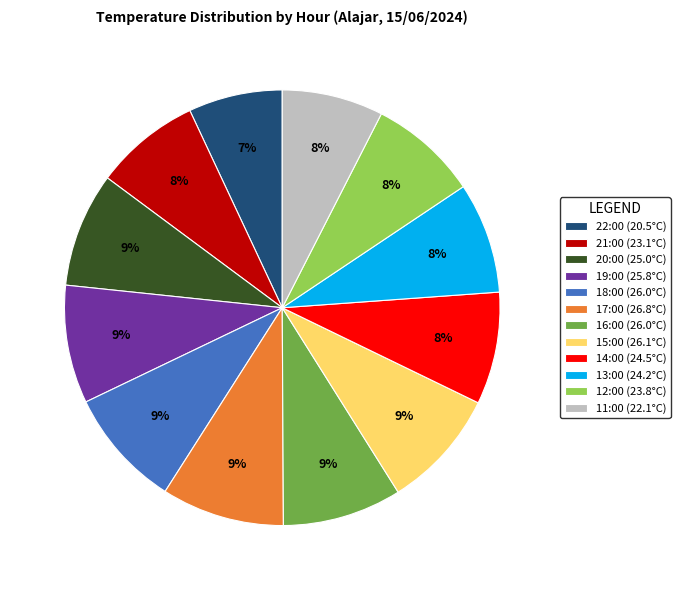

What is the smallest slice in the pie chart?

22:00